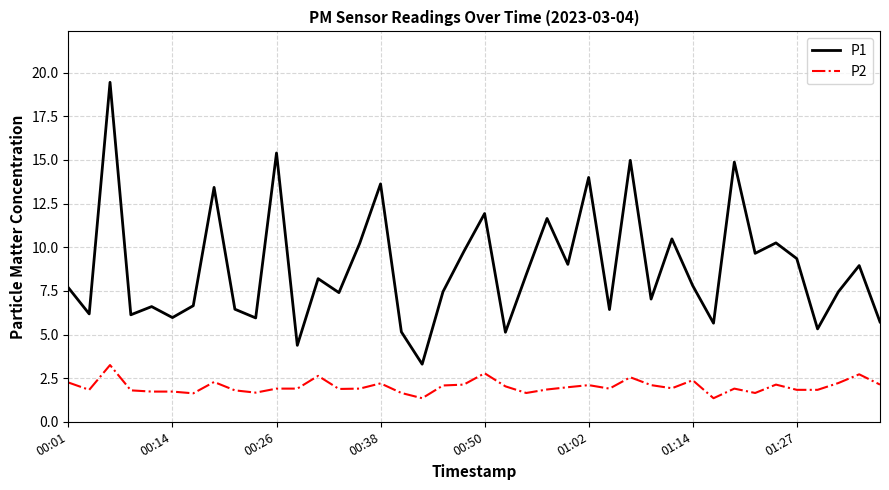

Rank the series by their average value, from lowest to highest.

P2, P1